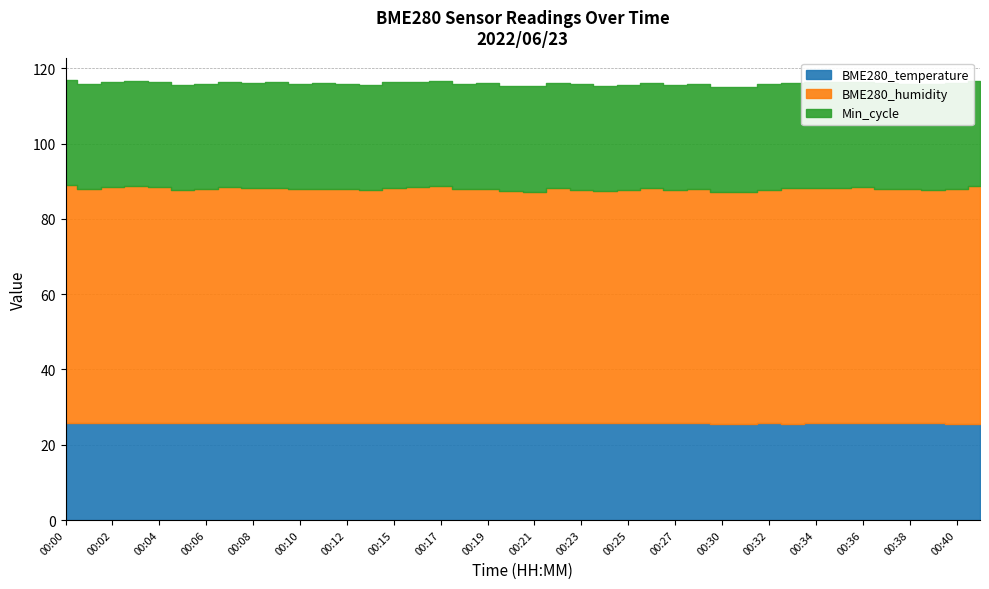

At which category does the chart reach its peak across all series?

00:00